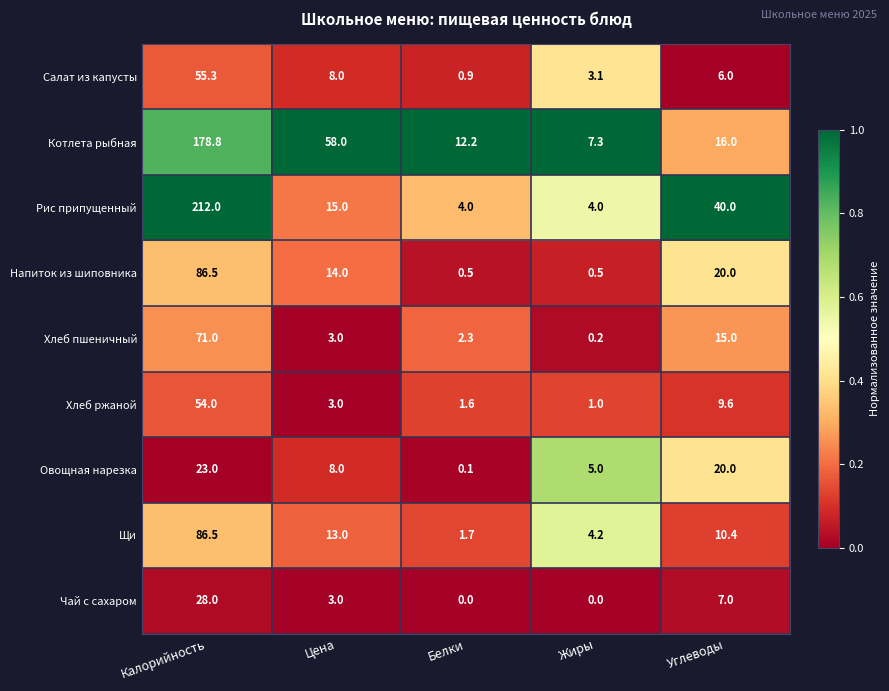

What is the maximum value shown in the chart?

212.0